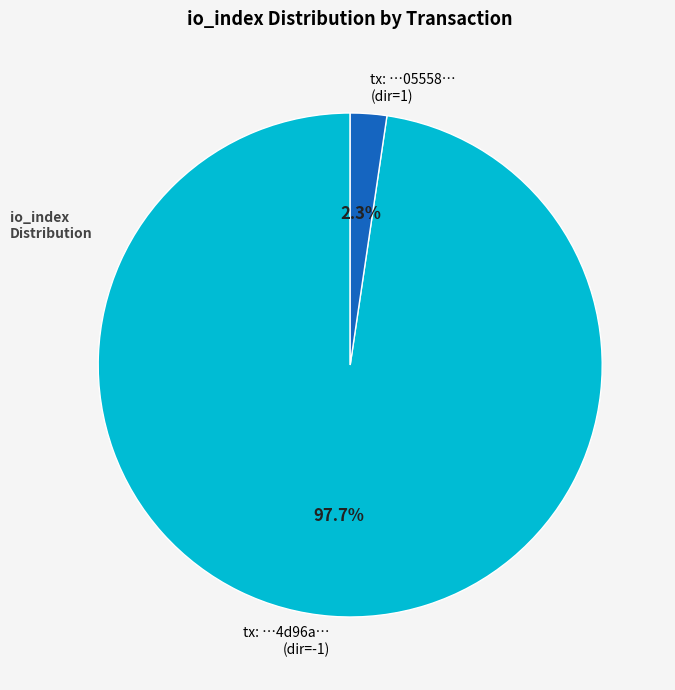

What percentage do tx: …05558… (dir=1) and tx: …4d96a… (dir=-1) together represent?

100.0%